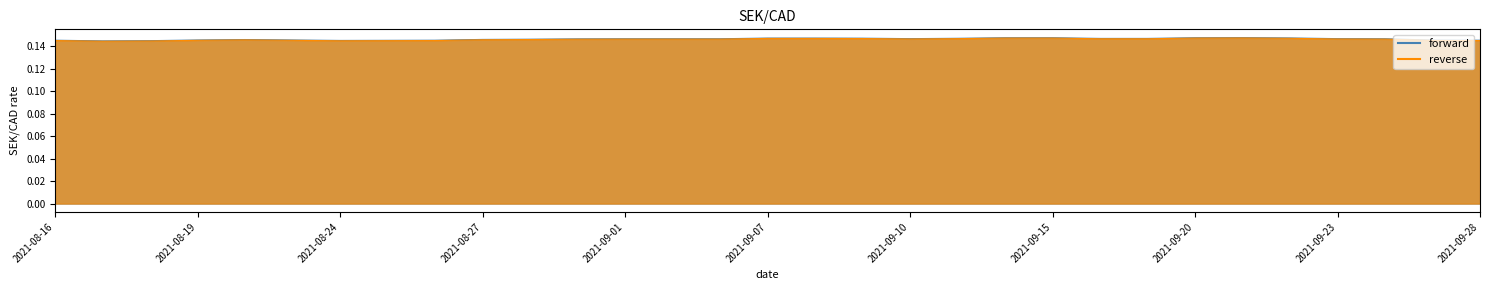

True or false: forward and reverse cross at least once.

False